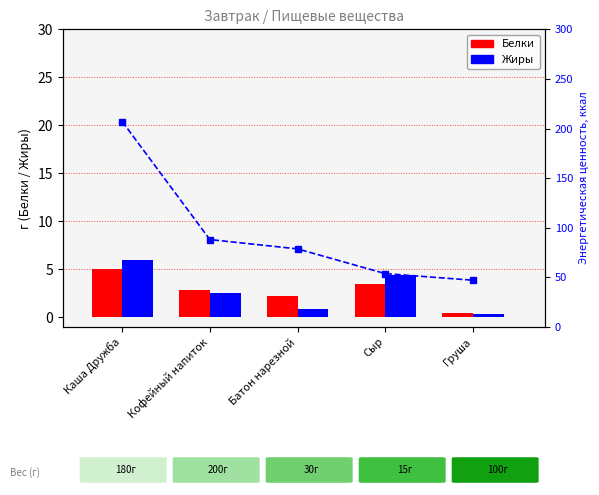

Which series has the largest total across all categories?

Энергетич. ценность